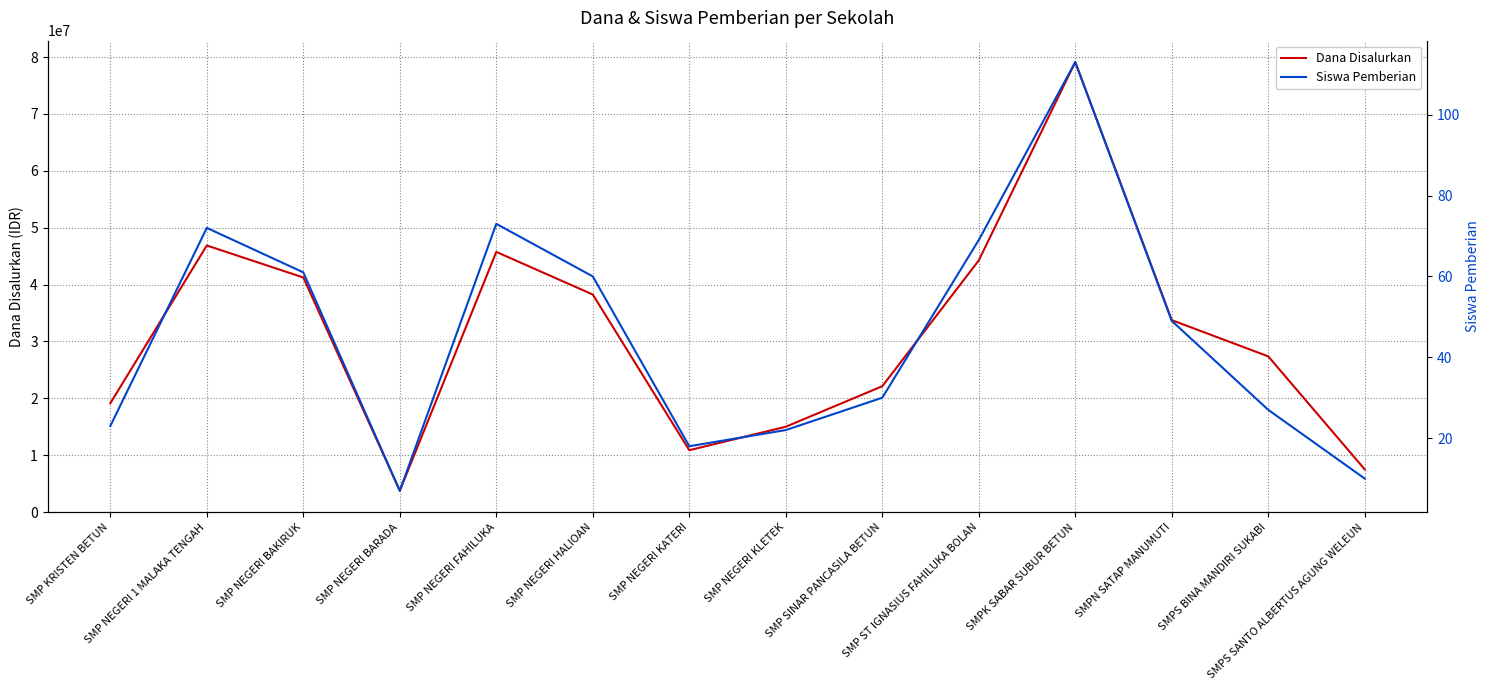

Reading left to right, what are all the values shown in this chart?

Dana Disalurkan: 19125000	46875000	41250000	3750000	45750000	38250000	10875000	15000000	22125000	44250000	79125000	33750000	27375000	7500000
Siswa Pemberian: 23	72	61	7	73	60	18	22	30	69	113	49	27	10